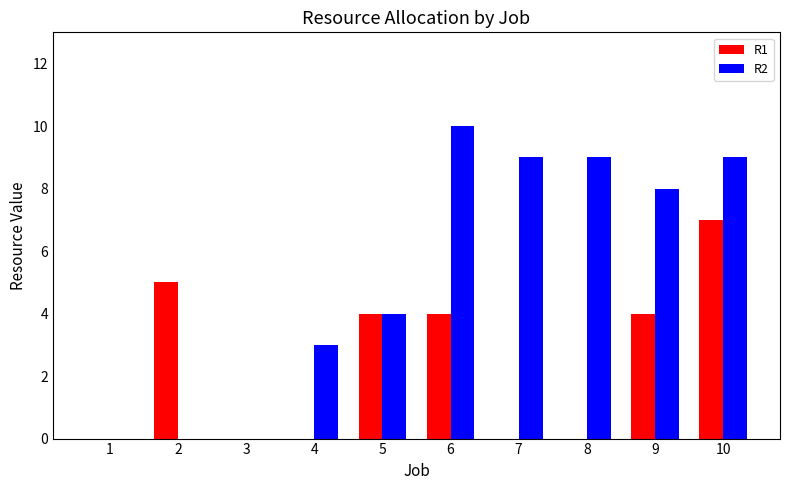

True or false: R2 has a value of 8 at 9.

True